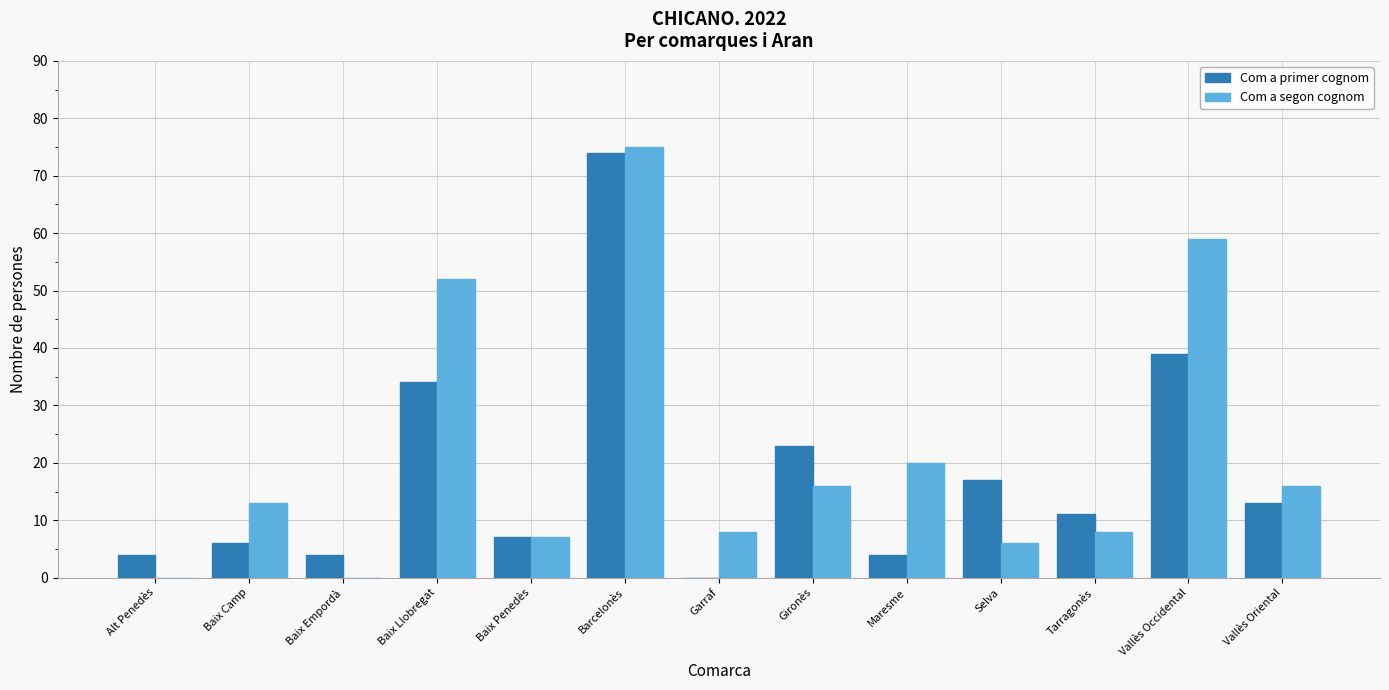

Reading left to right, list all the values displayed in this chart.

Com a primer cognom: 4	6	4	34	7	74	0	23	4	17	11	39	13
Com a segon cognom: 0	13	0	52	7	75	8	16	20	6	8	59	16